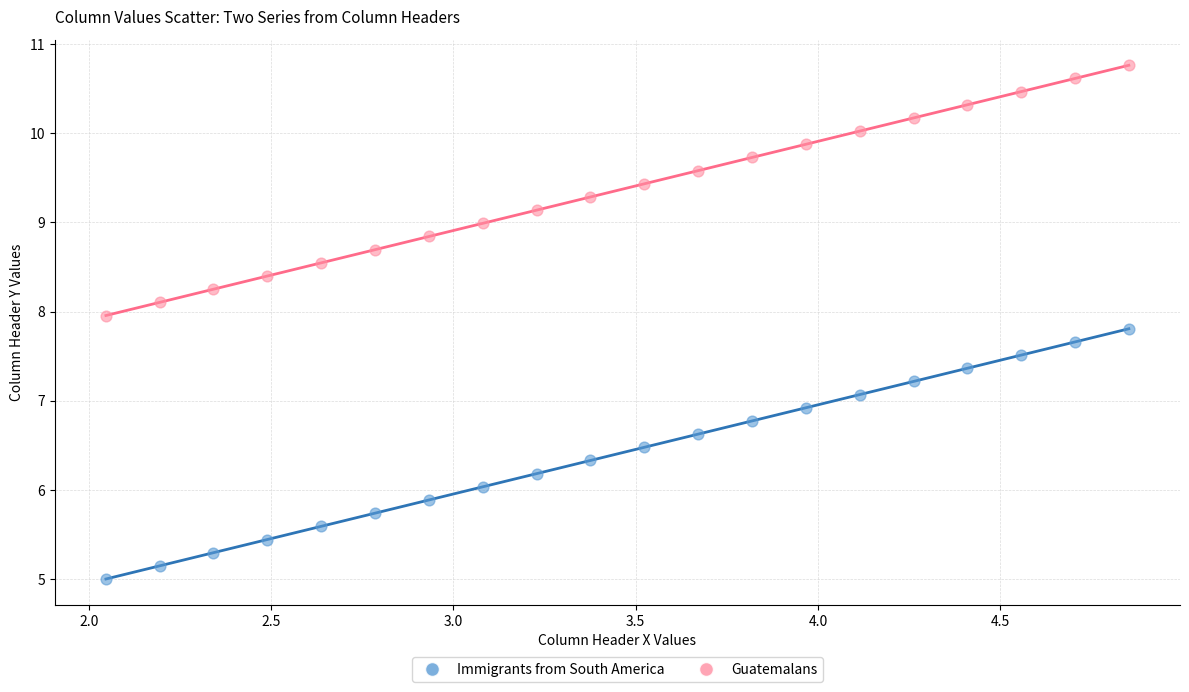

Across all data points, what is the range of Y values (max minus min)?

5.8